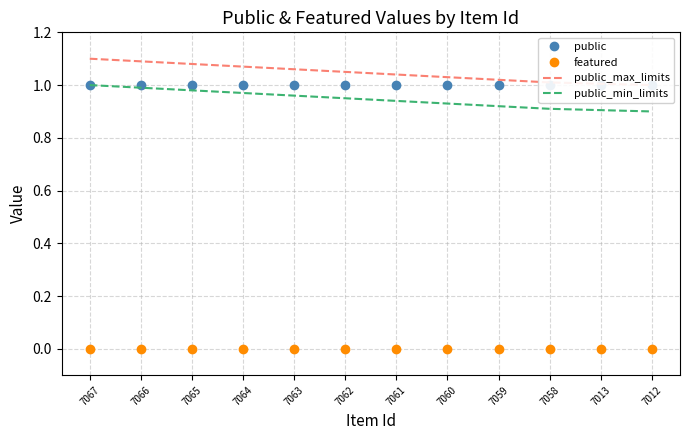

True or false: featured has more than 1 interior local peaks.

False